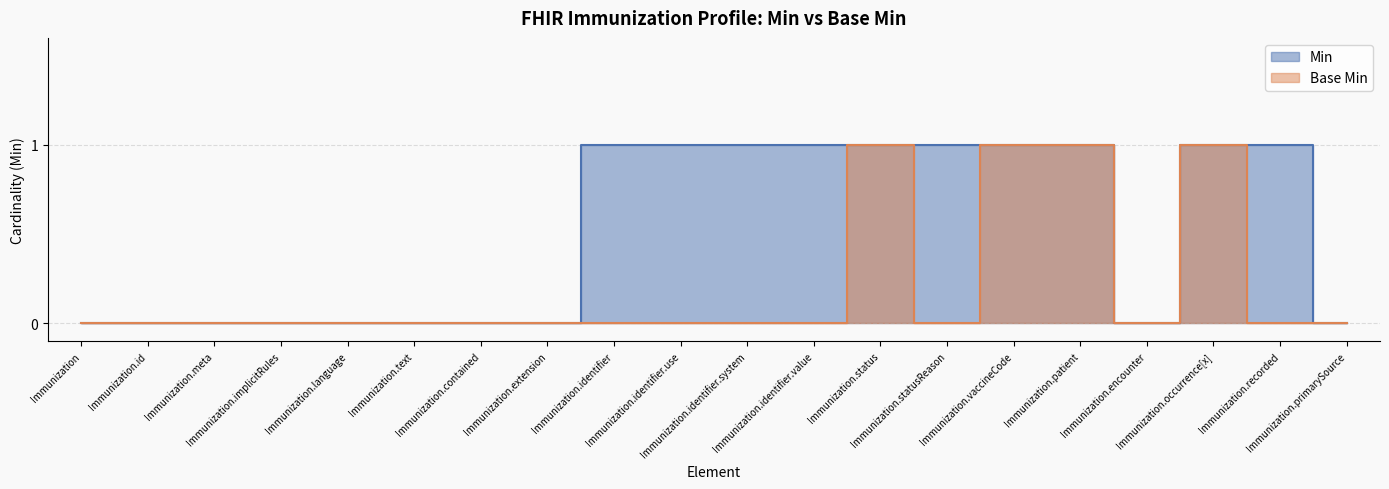

True or false: Min and Base Min intersect in this chart.

False